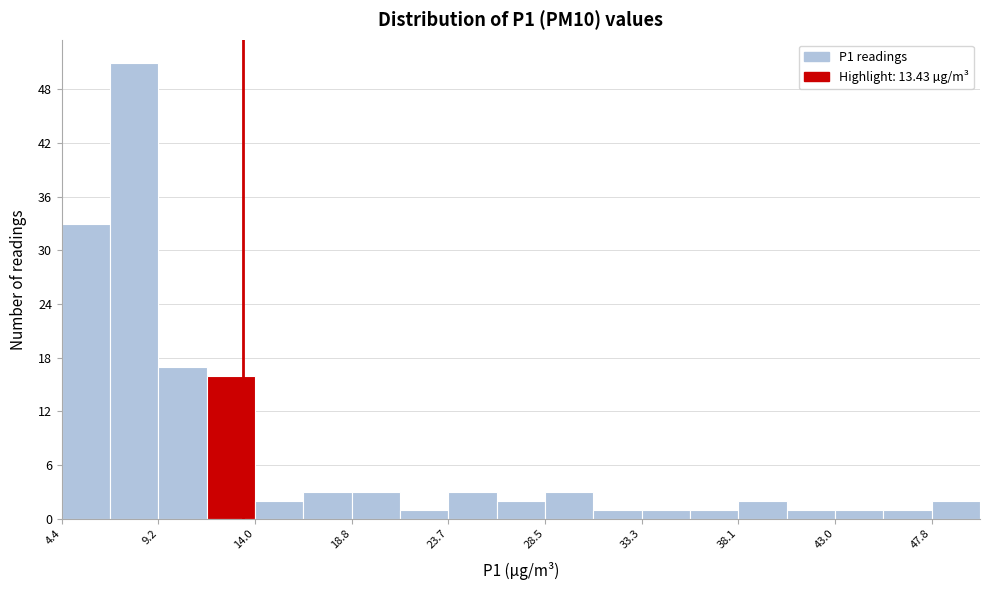

Reading left to right, transcribe this chart: for each bar, give the range it covers on the x-axis and its height. Neither the bar edges nor the heights are printed on the chart, so give them approximately, as read against the axes.

4.5 to 7.0: 33
7.0 to 9.0: 51
9.0 to 11.5: 17
11.5 to 14.0: 16
14.0 to 16.5: 2
16.5 to 19.0: 3
19.0 to 21.5: 3
21.5 to 23.5: 1
23.5 to 26.0: 3
26.0 to 28.5: 2
28.5 to 31.0: 3
31.0 to 33.5: 1
33.5 to 35.5: 1
35.5 to 38.0: 1
38.0 to 40.5: 2
40.5 to 43.0: 1
43.0 to 45.5: 1
45.5 to 48.0: 1
48.0 to 50.0: 2